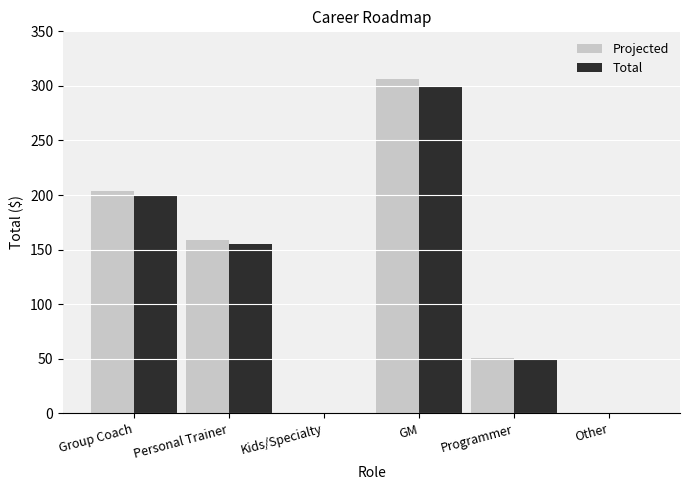

At which category is the sum across all series the highest?

GM